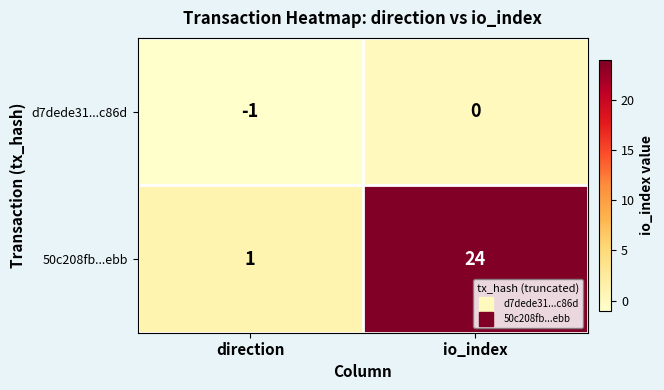

At which category is the sum across all series the highest?

io_index